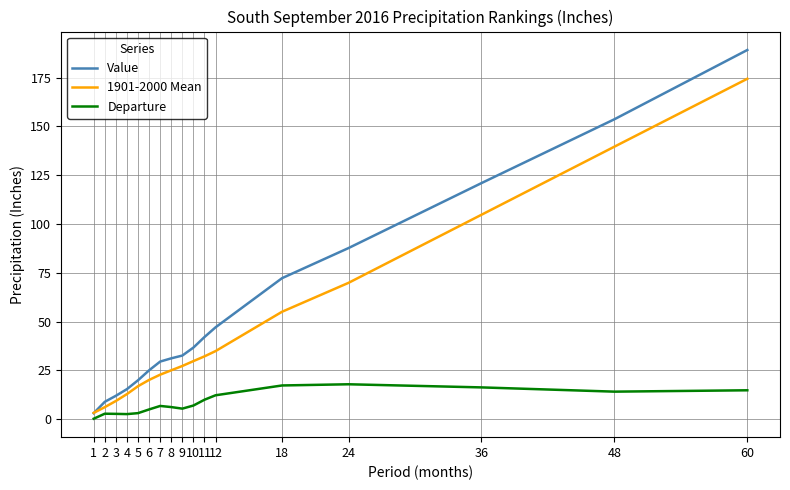

How many lines are shown in the chart?

3